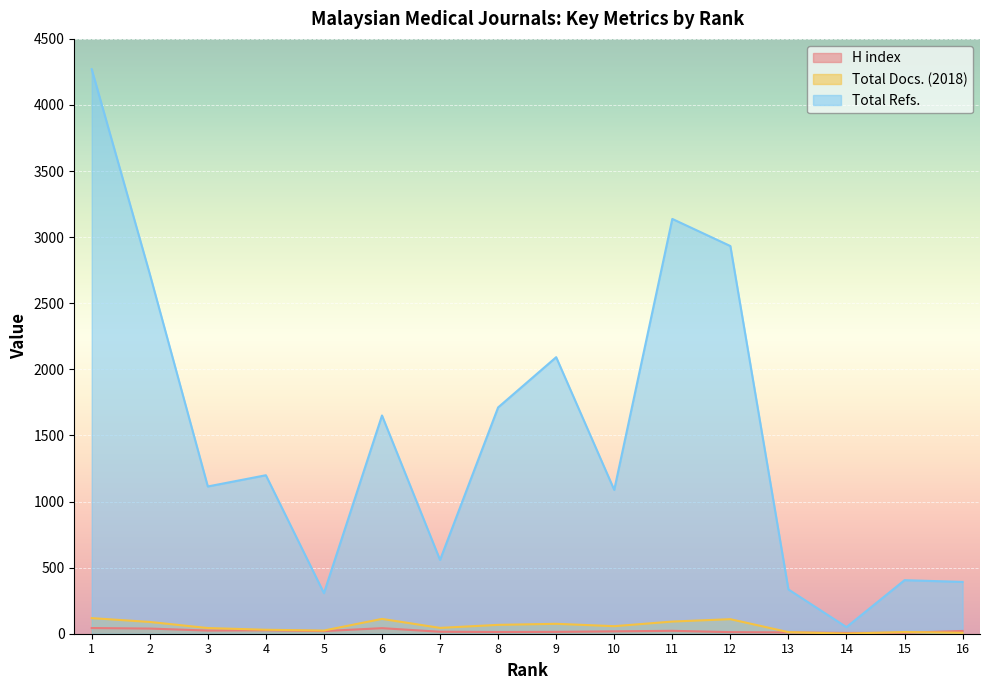

True or false: H index and Total Docs. (2018) cross at least once.

True